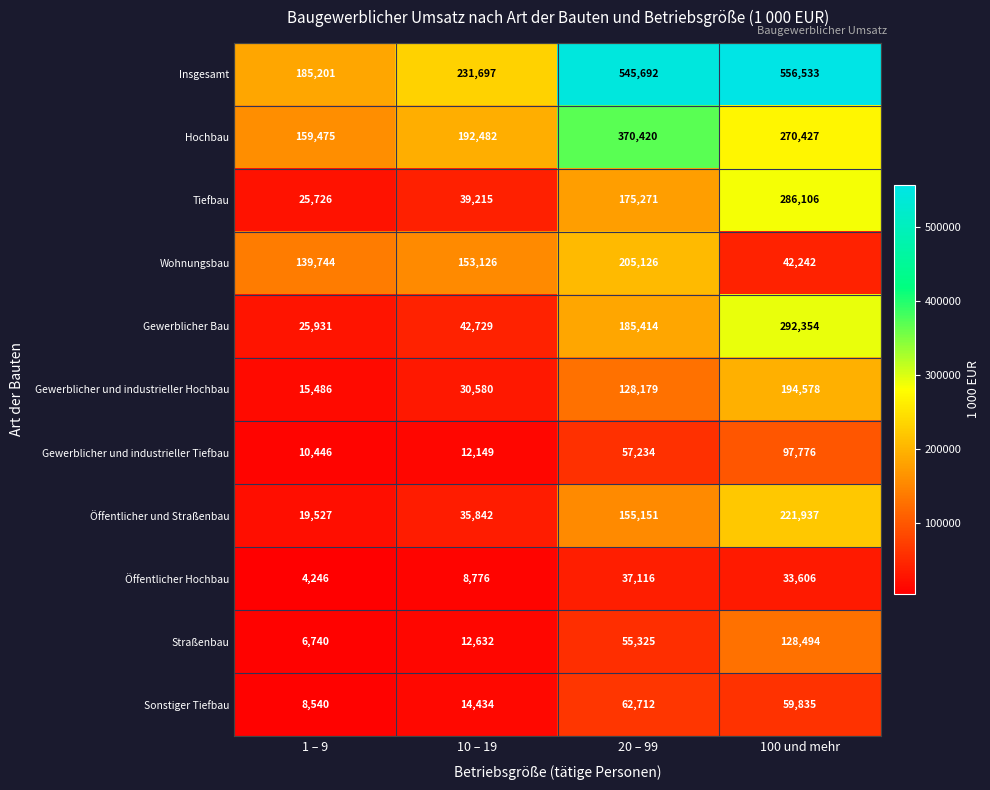

Which series has the largest total across all categories?

Insgesamt